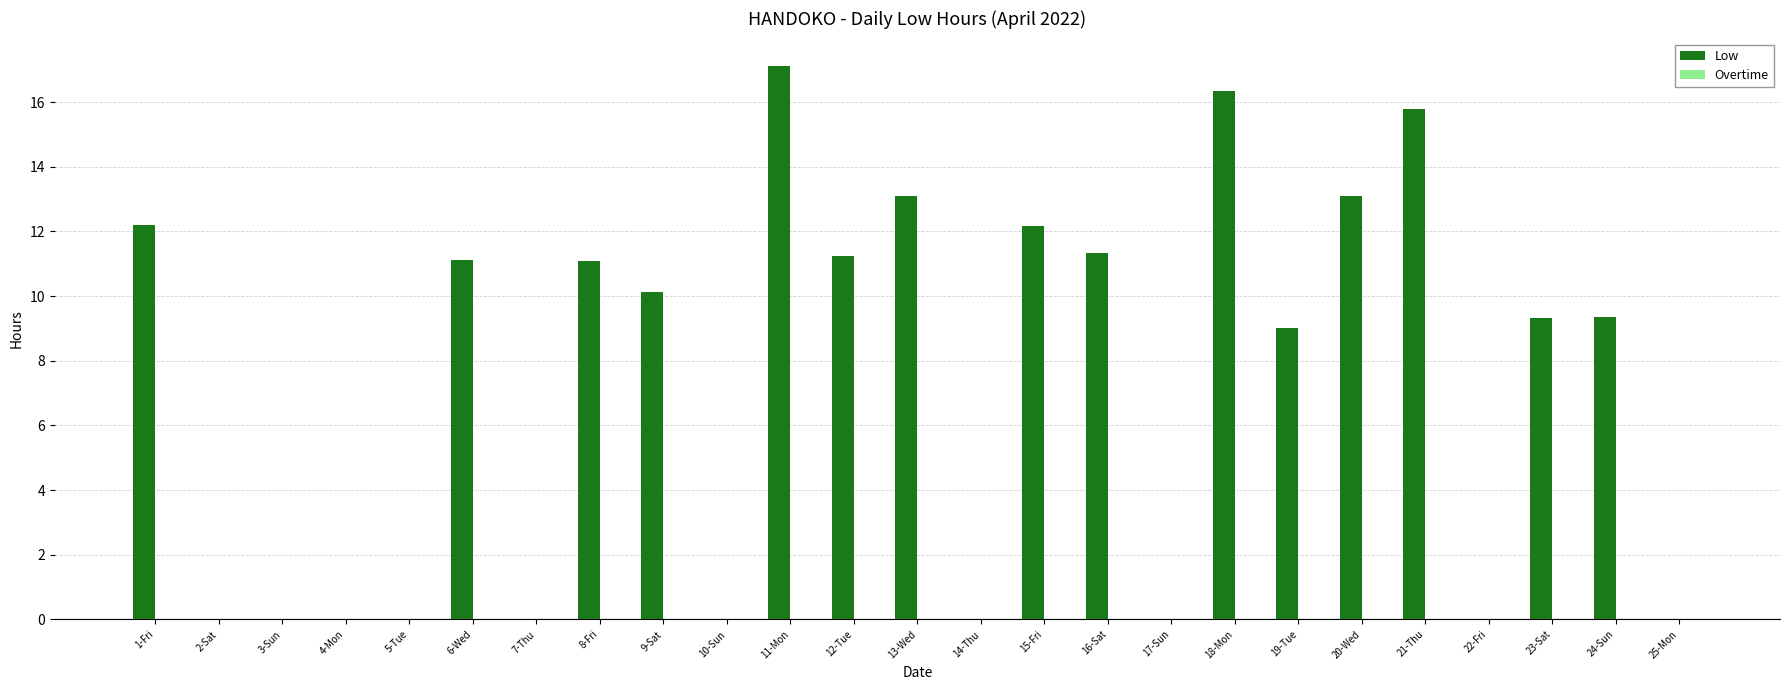

Which label corresponds to the largest value in the chart?

11-Mon